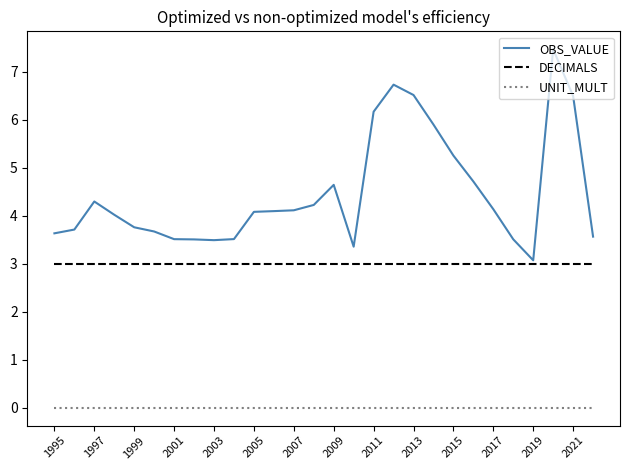

Which series has the largest range (max minus min)?

OBS_VALUE